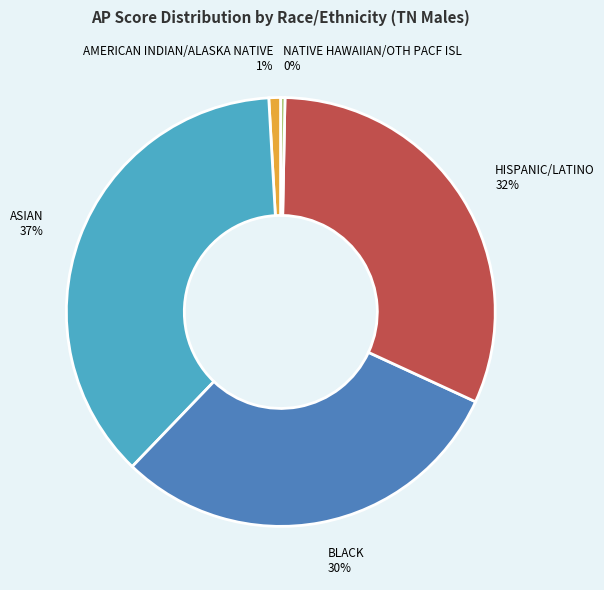

What is the smallest slice in the pie chart?

NATIVE HAWAIIAN/OTH PACF ISL